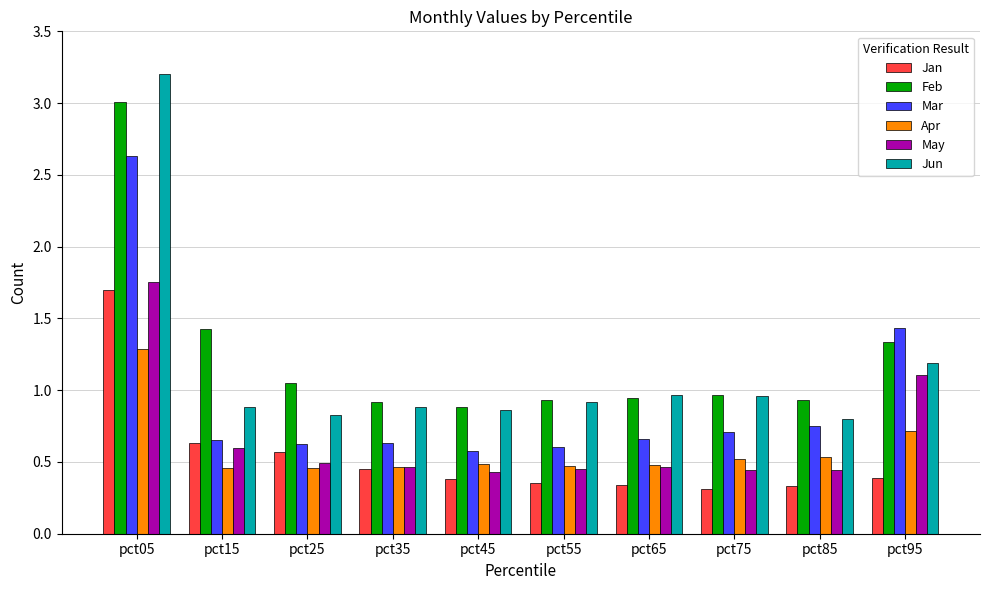

At pct25, list the series in order from smallest to largest.

Apr, May, Jan, Mar, Jun, Feb